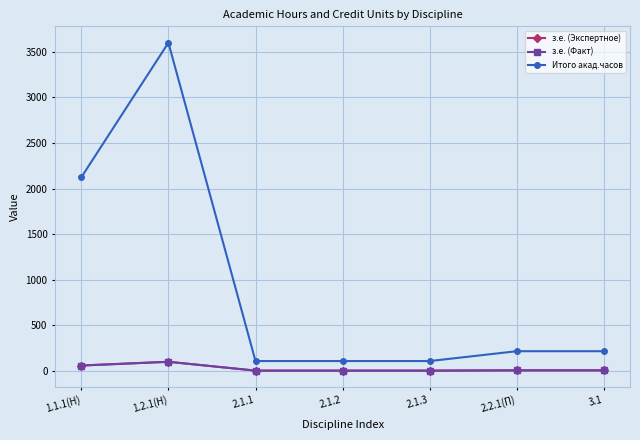

Is this an area chart (filled region under the line)?

No